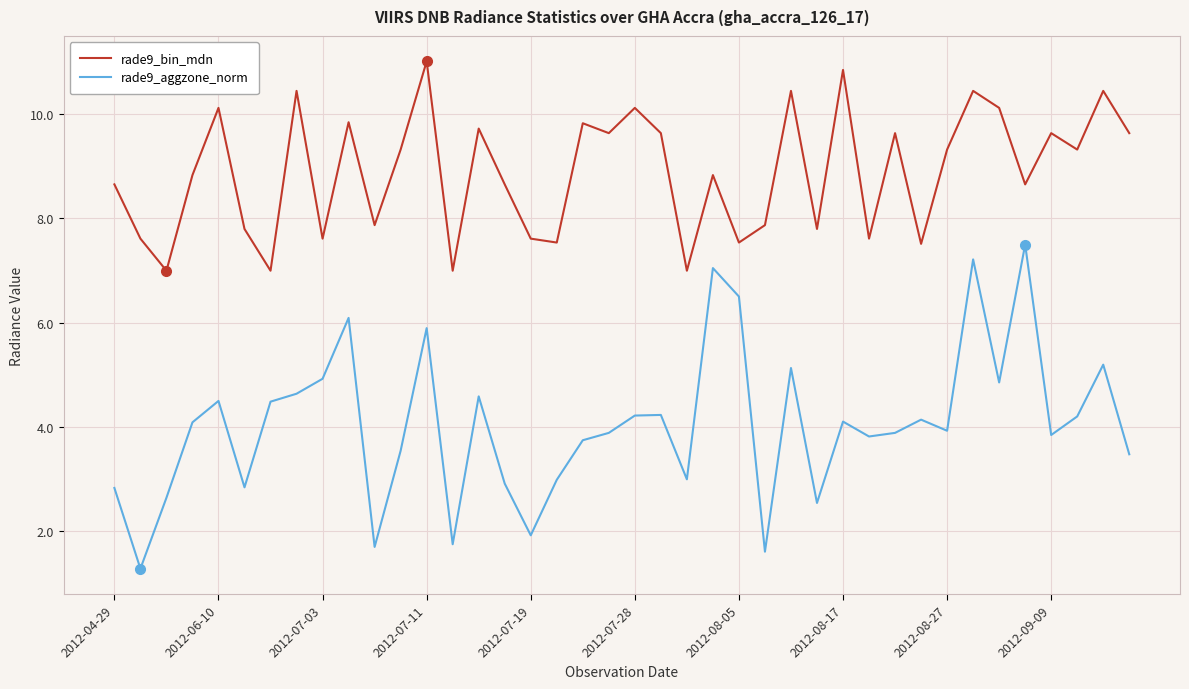

List the series in order of their peak value, lowest first.

rade9_aggzone_norm, rade9_bin_mdn